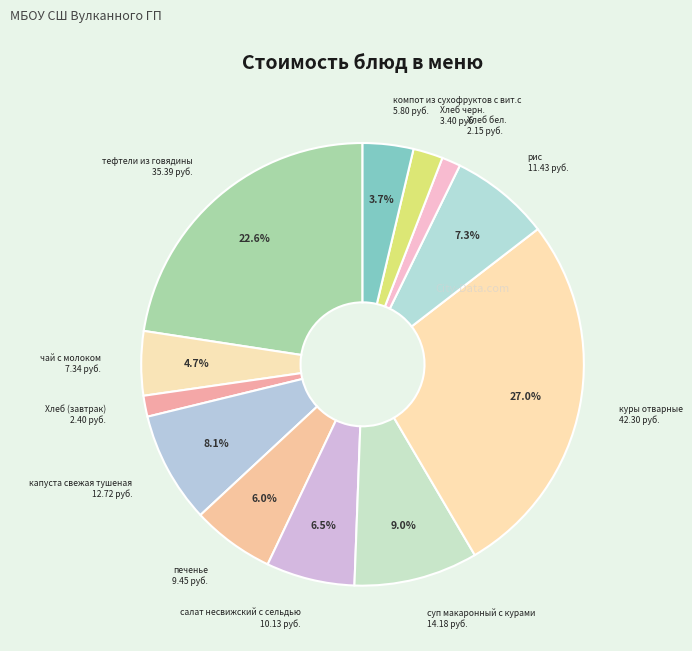

Which slice is the smallest?

Хлеб бел.